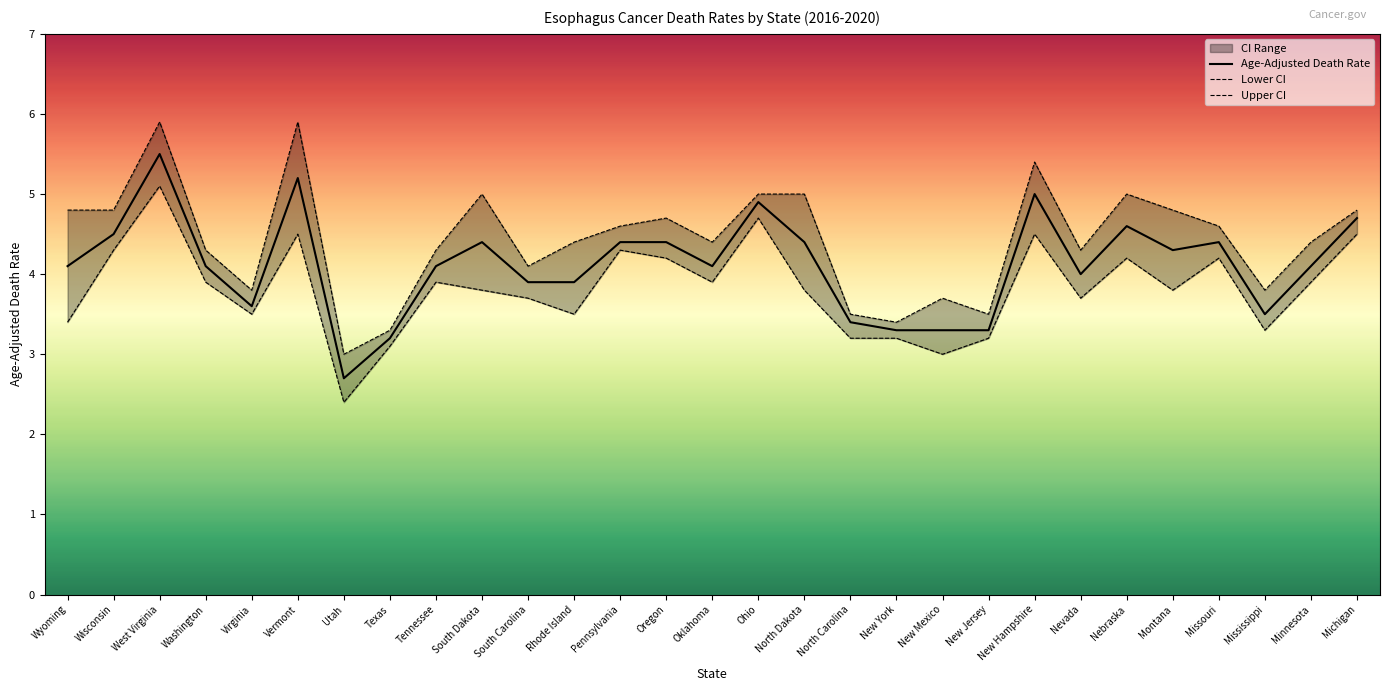

At which category does Upper CI reach its first local valley?

Virginia